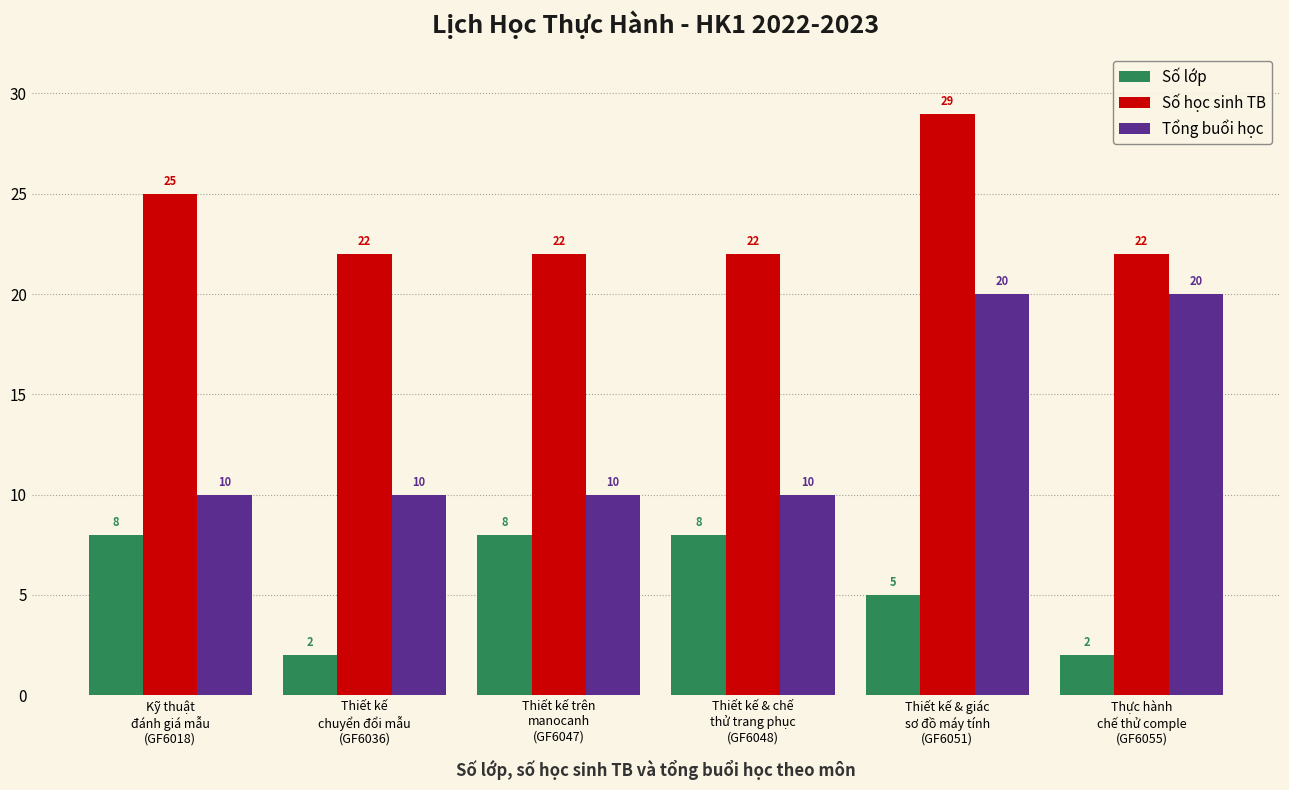

At which category is the sum across all series the highest?

Thiết kế & giác
sơ đồ máy tính
(GF6051)